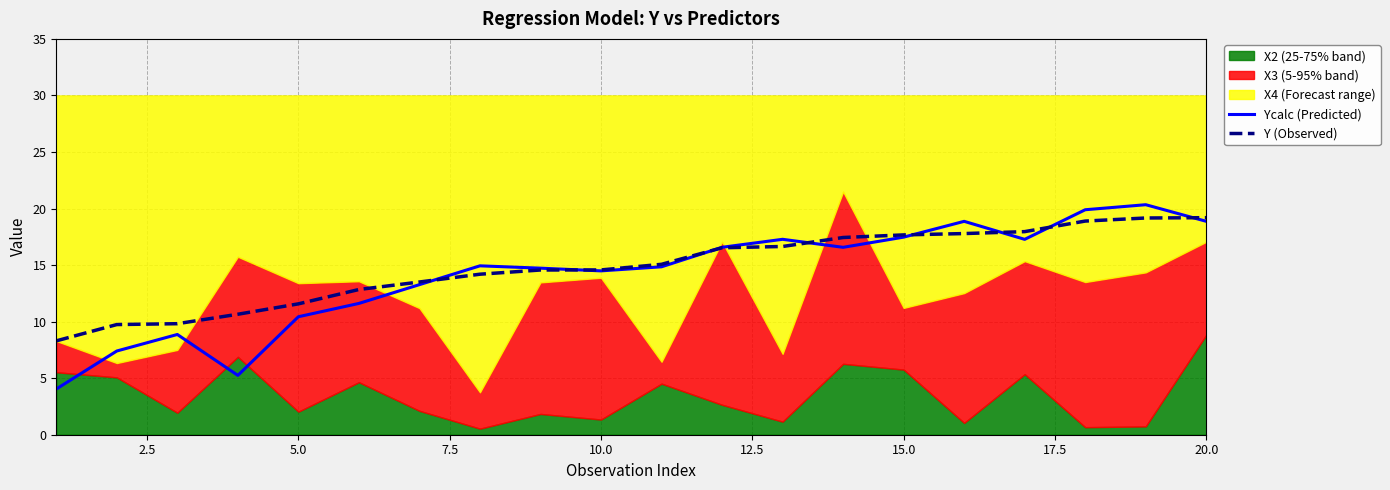

Is it true that Ycalc (Predicted) equals 6.3 at 16?

False